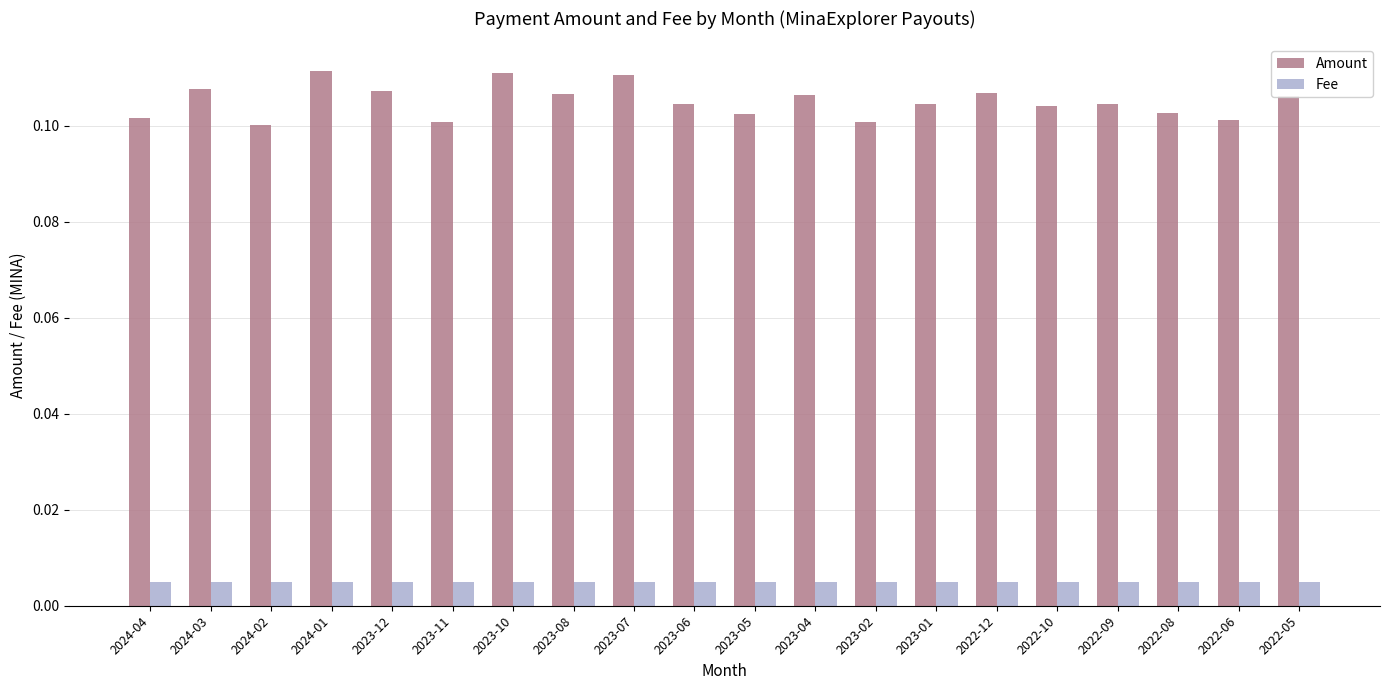

List the series in order of their overall mean, highest first.

Amount, Fee